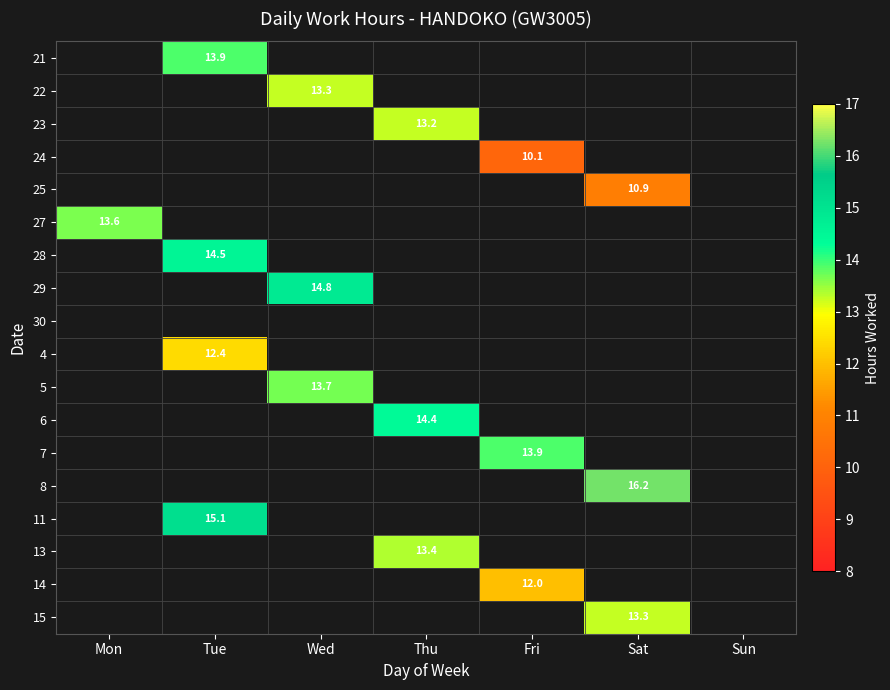

Is it true that 23 equals 17.4 at Thu?

False